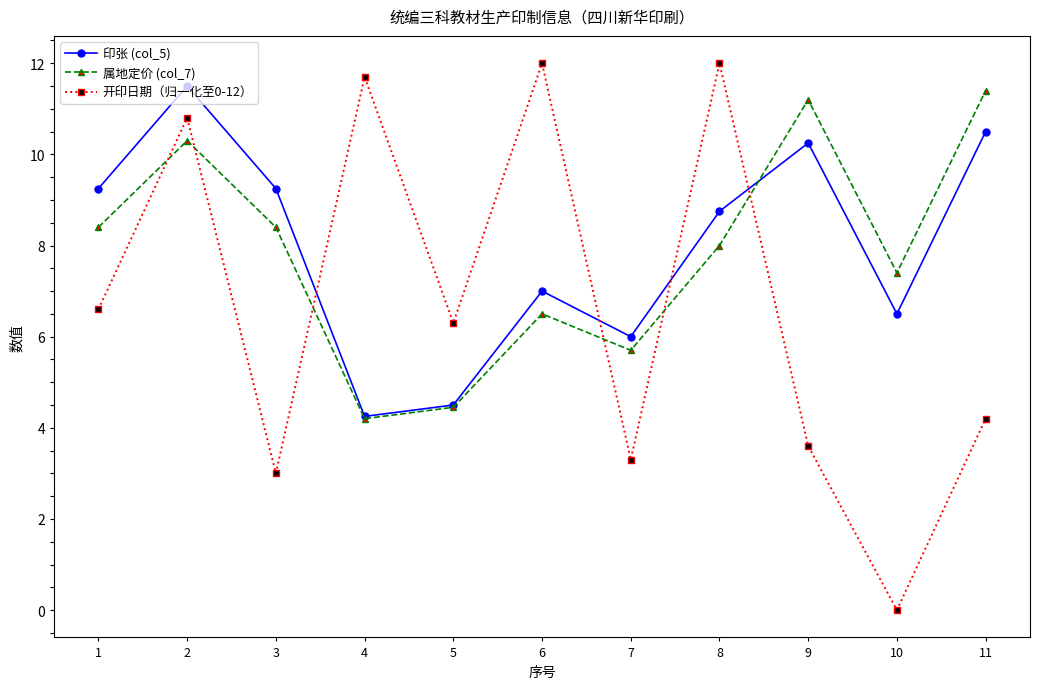

Which series has the largest total across all categories?

印张 (col_5)